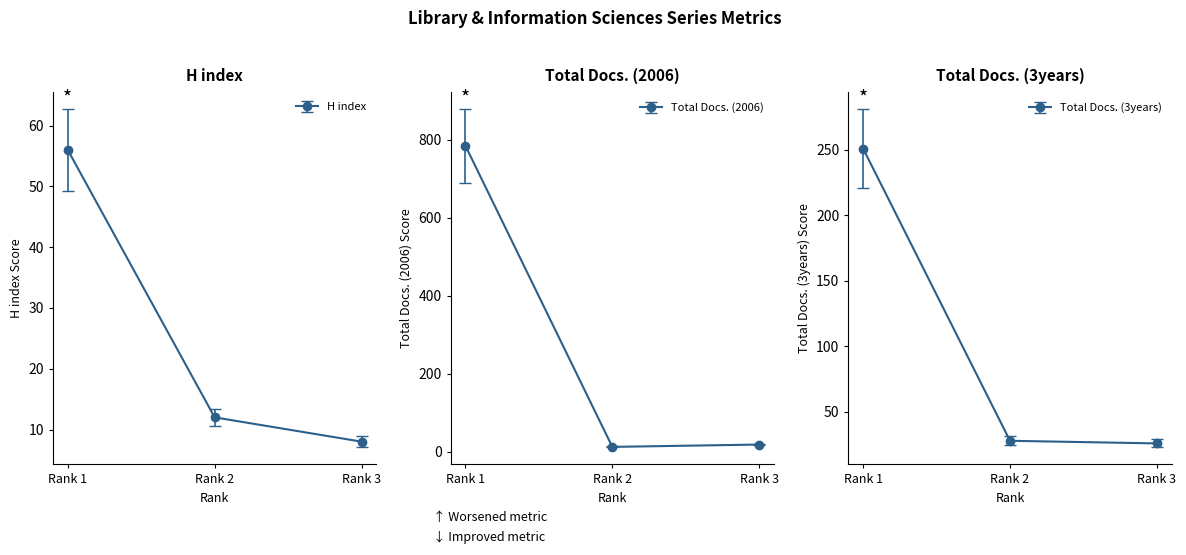

Rank the series by their average value, from highest to lowest.

Total Docs. (2006), Total Docs. (3years), H index